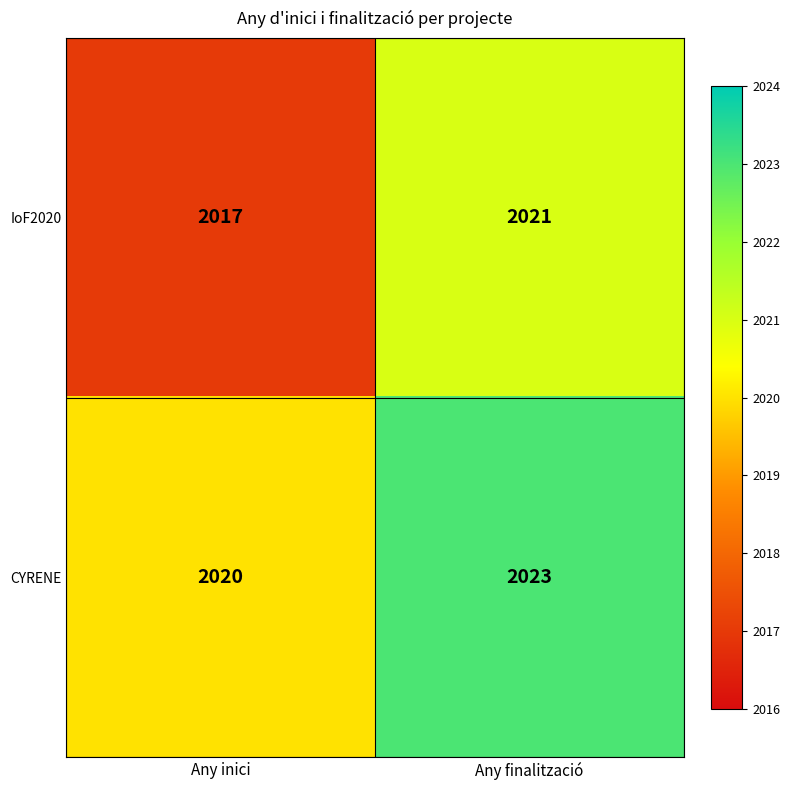

Reading right to left, transcribe all the data shown in this chart.

IoF2020: Any finalització=2021	Any inici=2017
CYRENE: Any finalització=2023	Any inici=2020